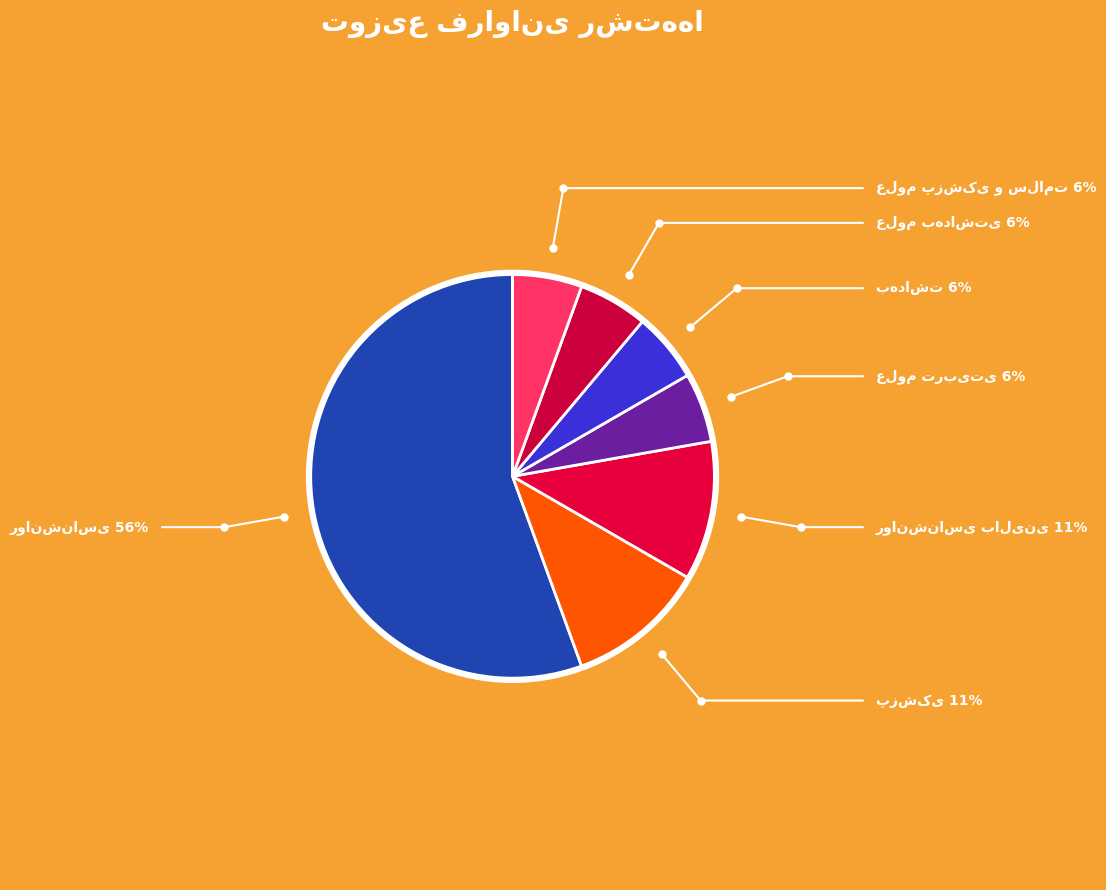

To the nearest percent, what percentage of the pie is علوم پزشکی و سلامت?

6%